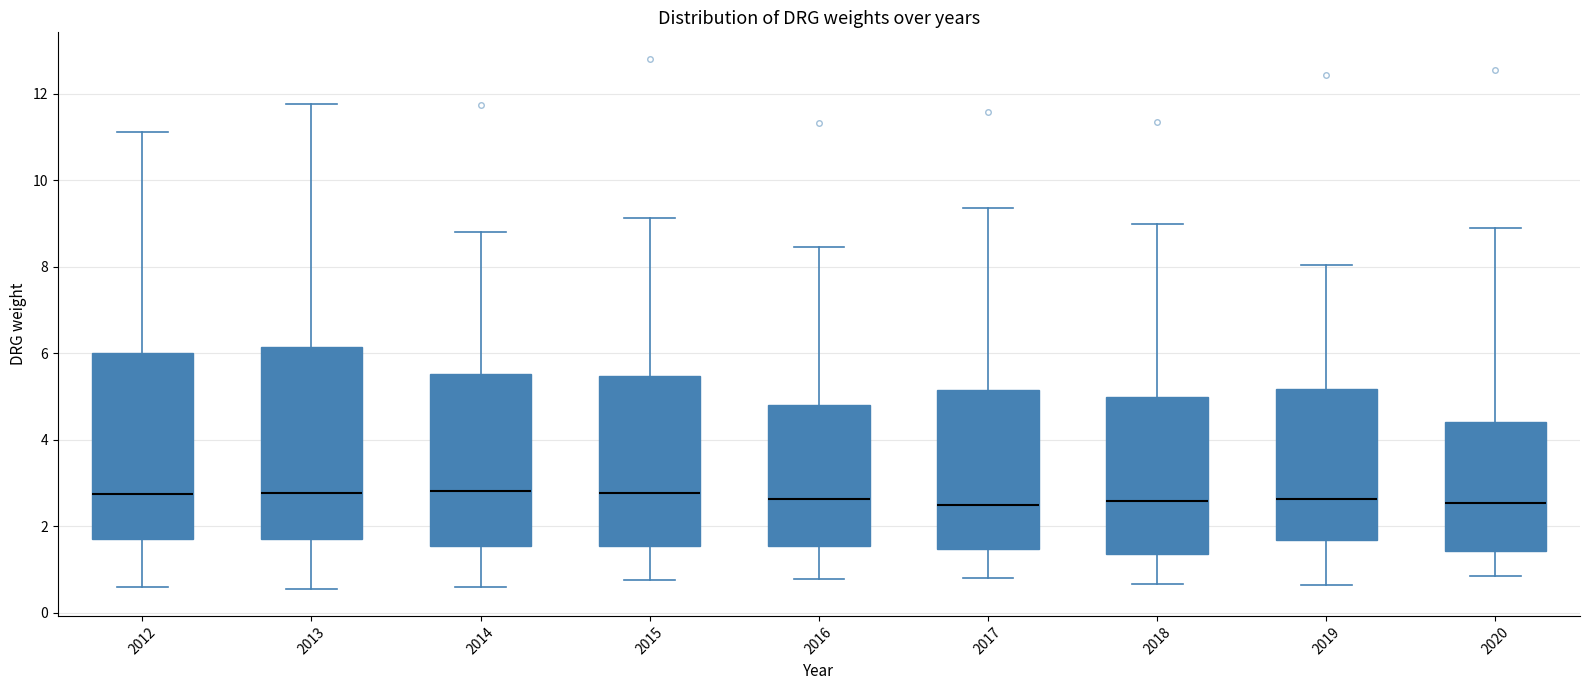

Reading left to right, read every box against the y-axis: the position of its median line, the range the box covers, and the ends of its whiskers. The values are not printed on the chart, so give them approximately, as read against the axis.

2012: median 2.8, box 1.8 to 6.0, whiskers 0.6 to 11.2
2013: median 2.8, box 1.8 to 6.2, whiskers 0.6 to 11.8
2014: median 2.8, box 1.6 to 5.6, whiskers 0.6 to 8.8
2015: median 2.8, box 1.6 to 5.4, whiskers 0.8 to 9.2
2016: median 2.6, box 1.6 to 4.8, whiskers 0.8 to 8.4
2017: median 2.4, box 1.4 to 5.2, whiskers 0.8 to 9.4
2018: median 2.6, box 1.4 to 5.0, whiskers 0.6 to 9.0
2019: median 2.6, box 1.6 to 5.2, whiskers 0.6 to 8.0
2020: median 2.6, box 1.4 to 4.4, whiskers 0.8 to 8.8